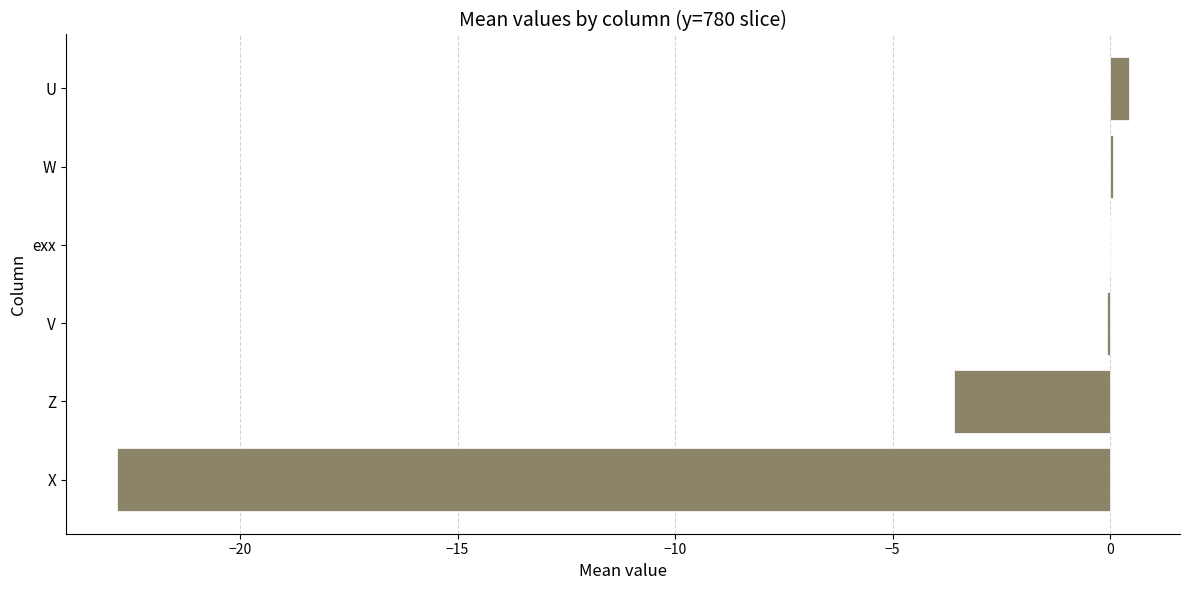

How many series are shown in this chart?

1